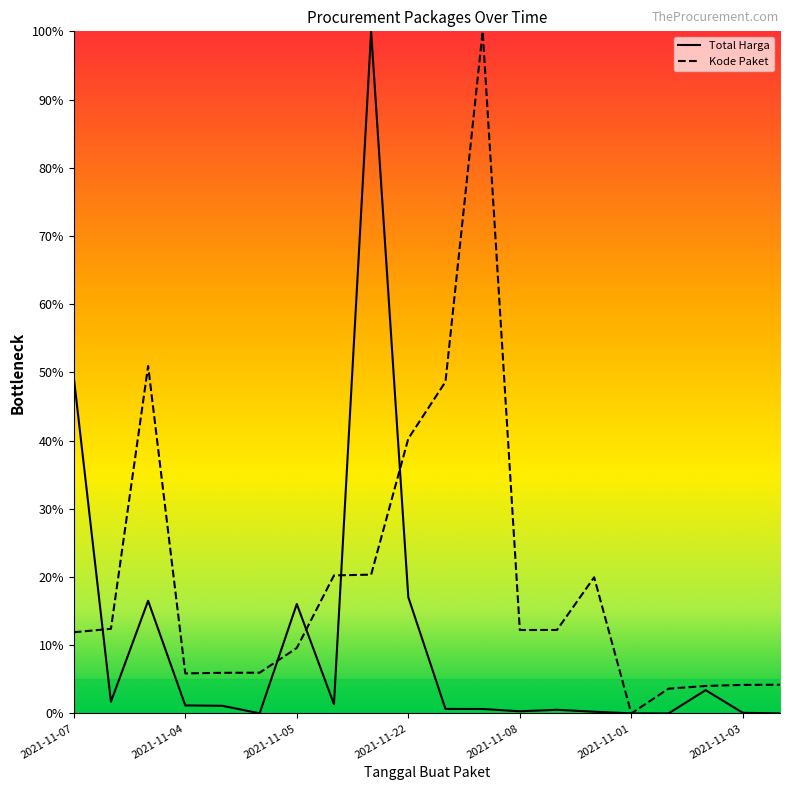

How many data points in Total Harga are above 1?

10